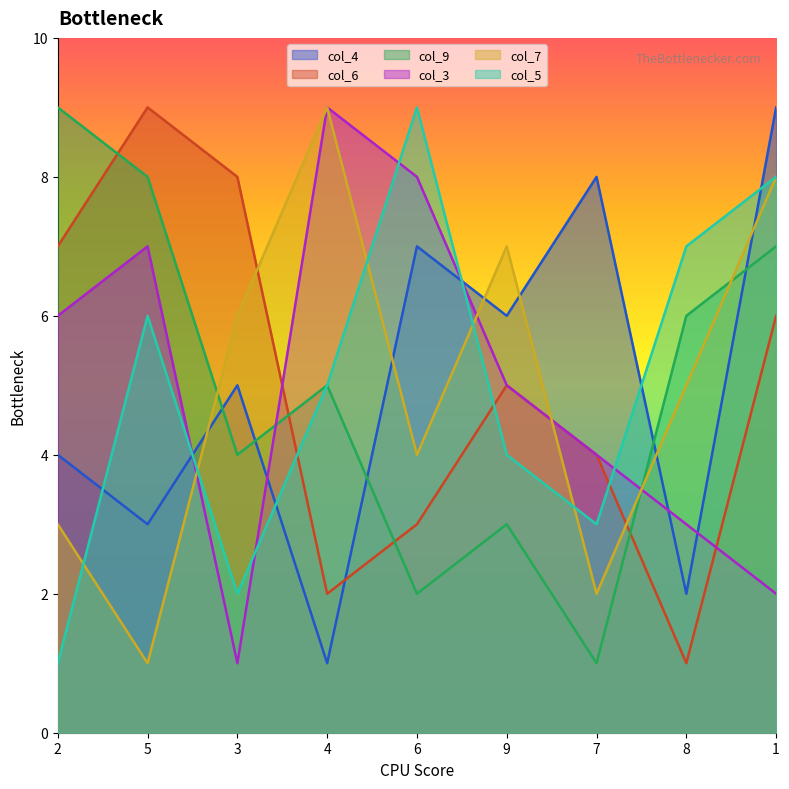

What value does the col_9 series have at 7?

1